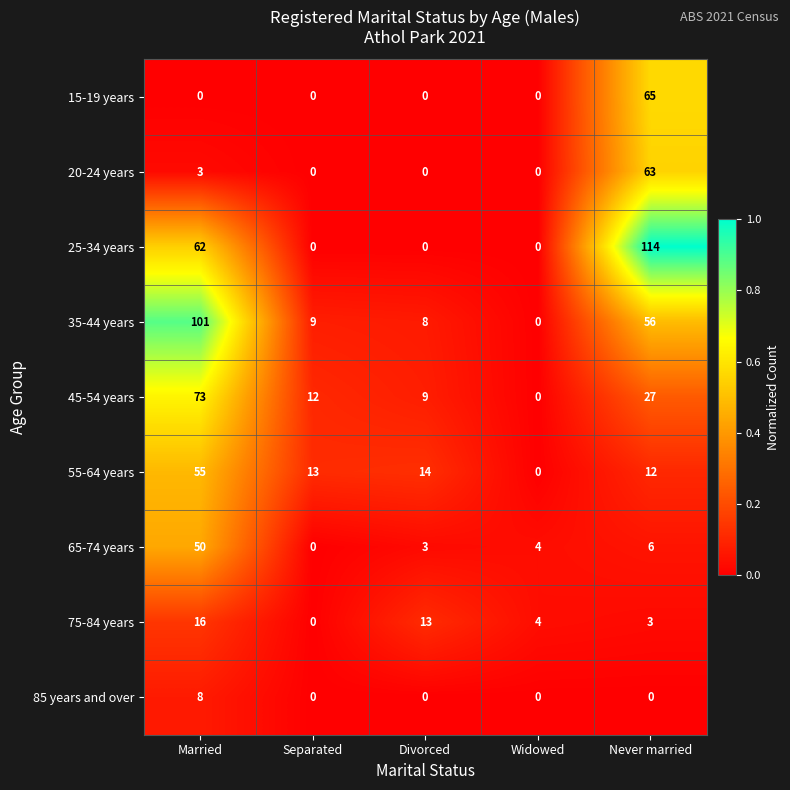

Which category has the highest value across all series?

Never married